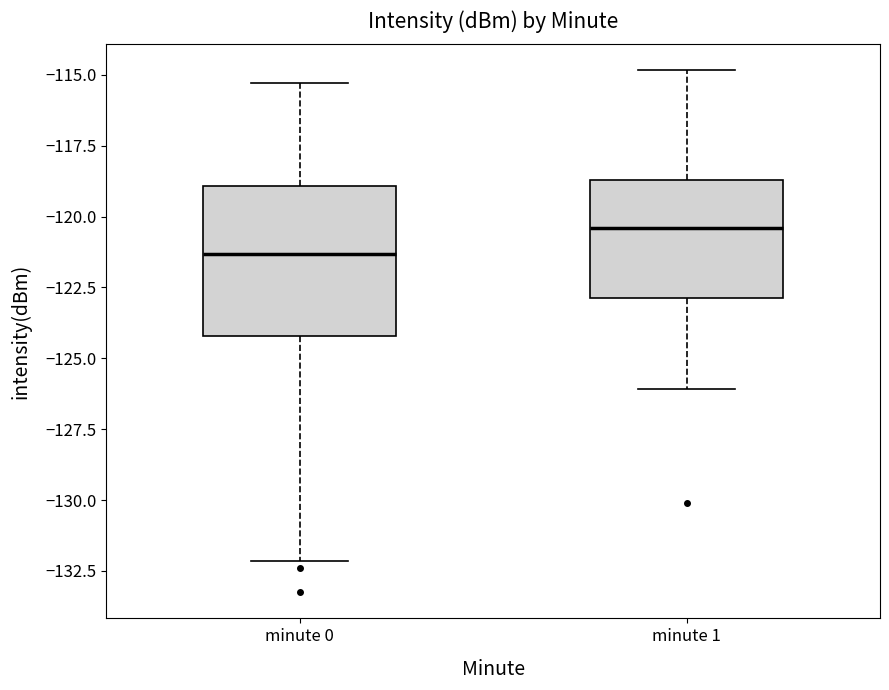

Reading left to right, read every box against the y-axis: the position of its median line, the range the box covers, and the ends of its whiskers. The values are not printed on the chart, so give them approximately, as read against the axis.

minute 0: median -121.5, box -124.0 to -119.0, whiskers -132.0 to -115.5
minute 1: median -120.5, box -123.0 to -118.5, whiskers -126.0 to -115.0